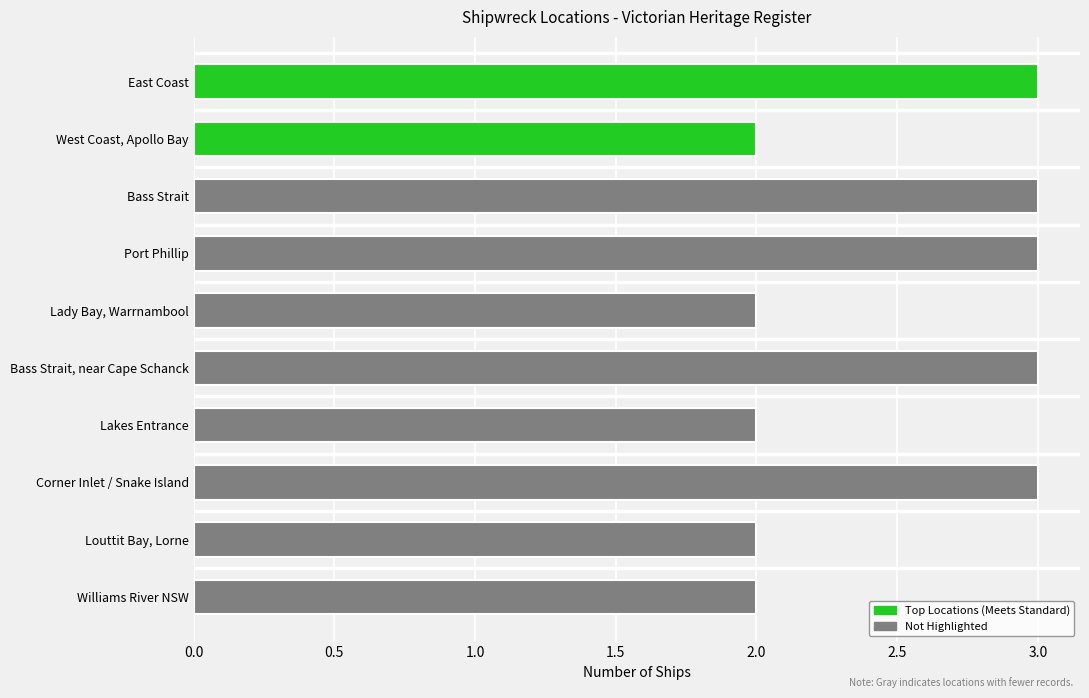

Count the number of data series in this chart.

1